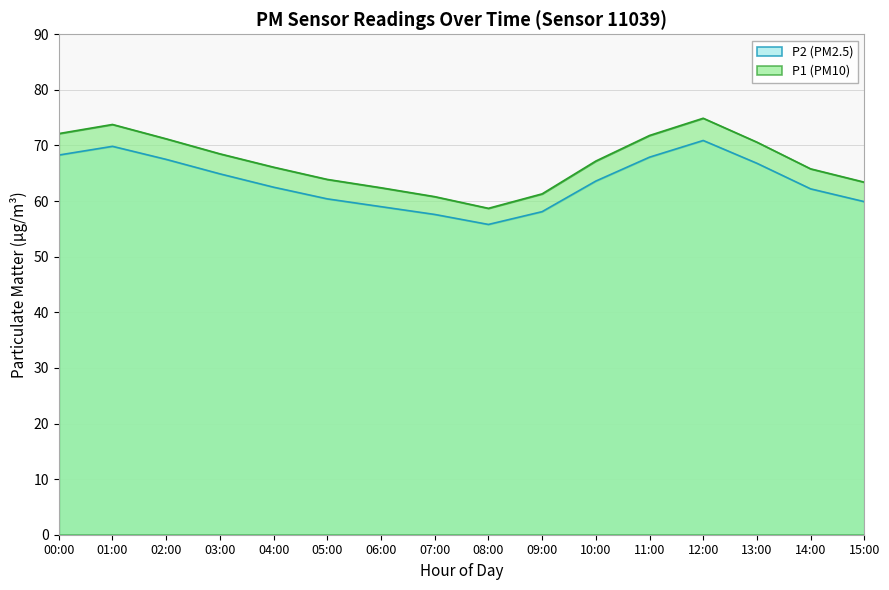

True or false: P2 and P1 cross at least once.

False